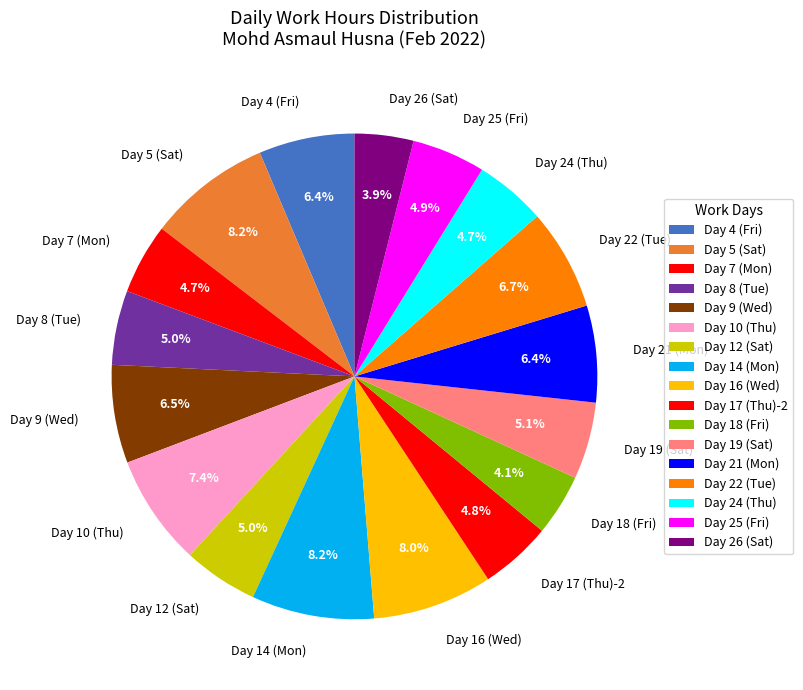

To the nearest percent, what is the average slice percentage?

6%